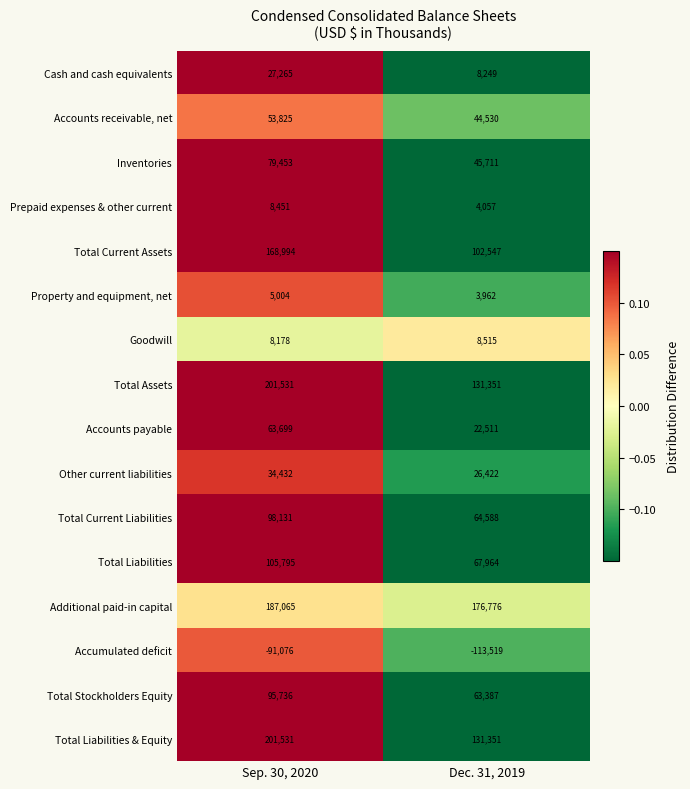

At which category does the chart reach its minimum across all series?

Dec. 31, 2019